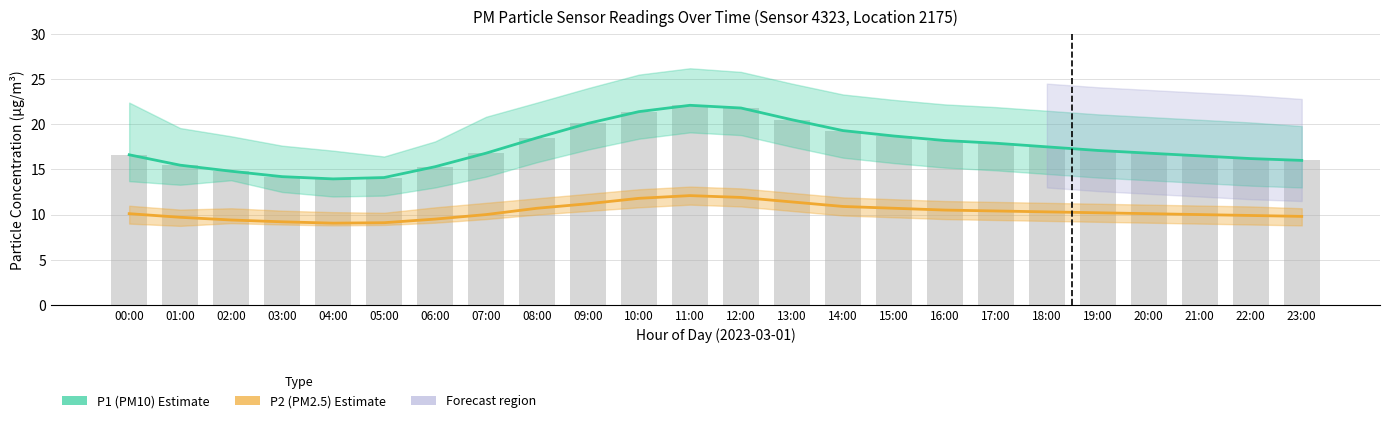

The P2 (PM2.5) Estimate series shows 2.3 at 17:00. True or false?

False